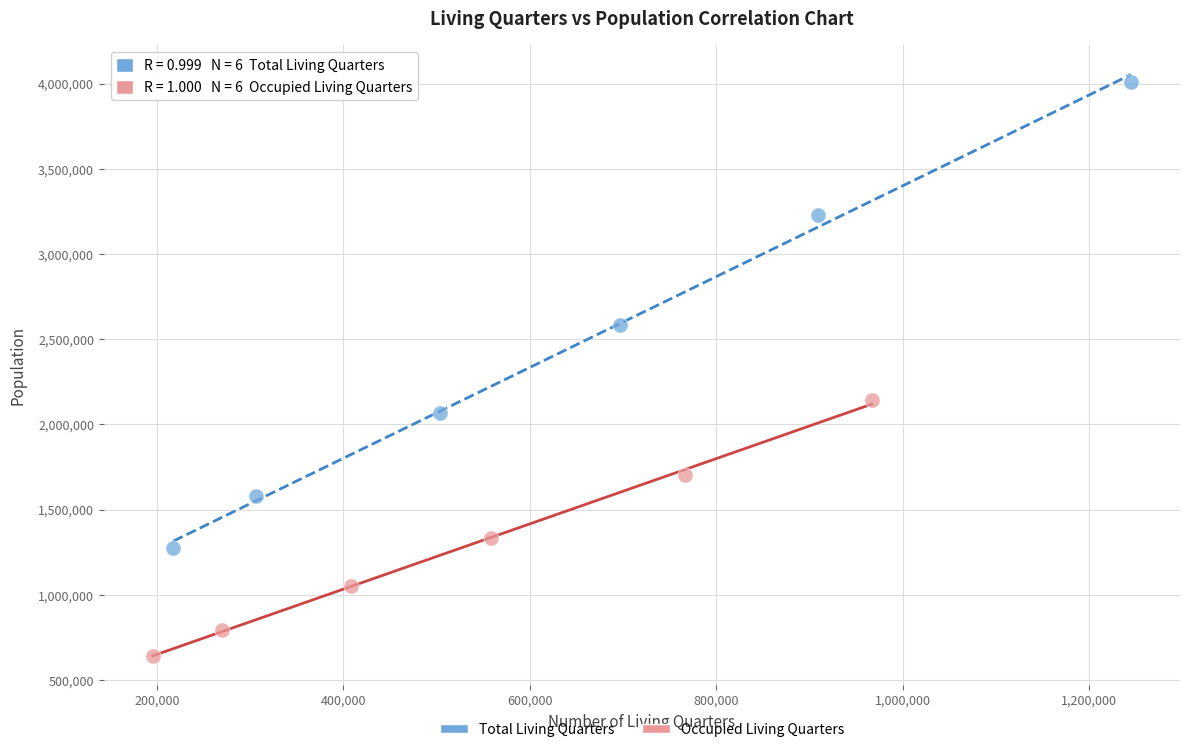

Which series reaches the maximum Y coordinate?

Total Living Quarters